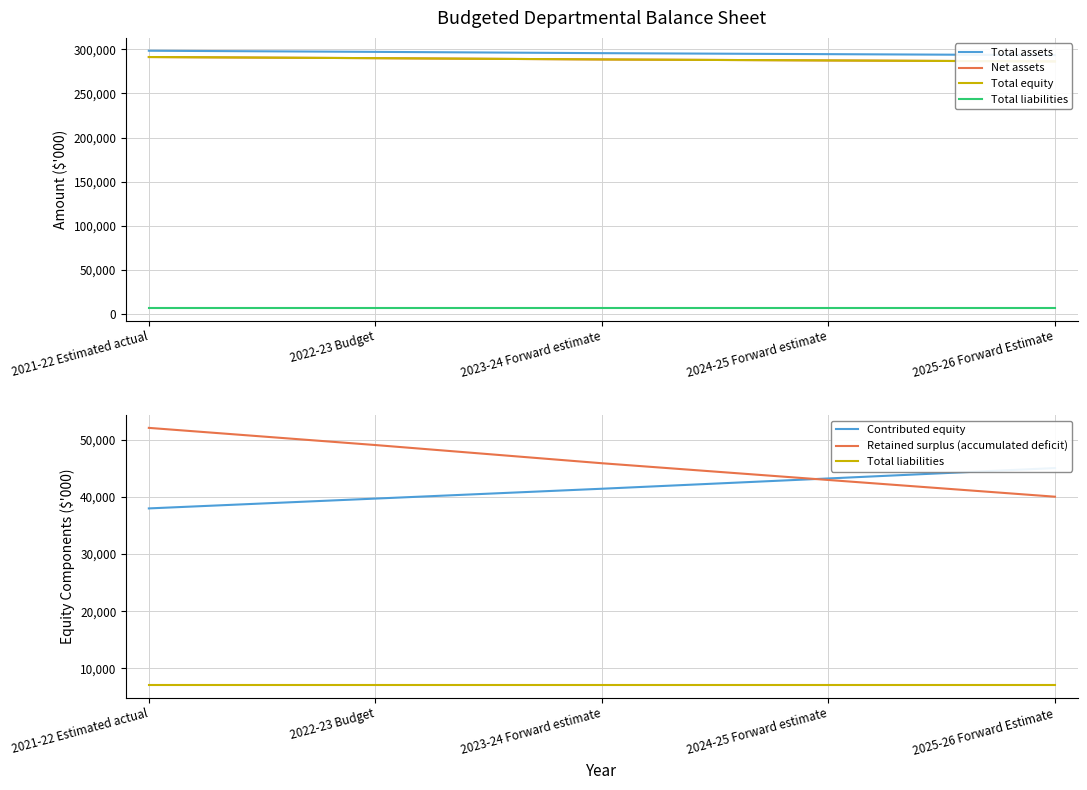

How many lines are shown in the chart?

6